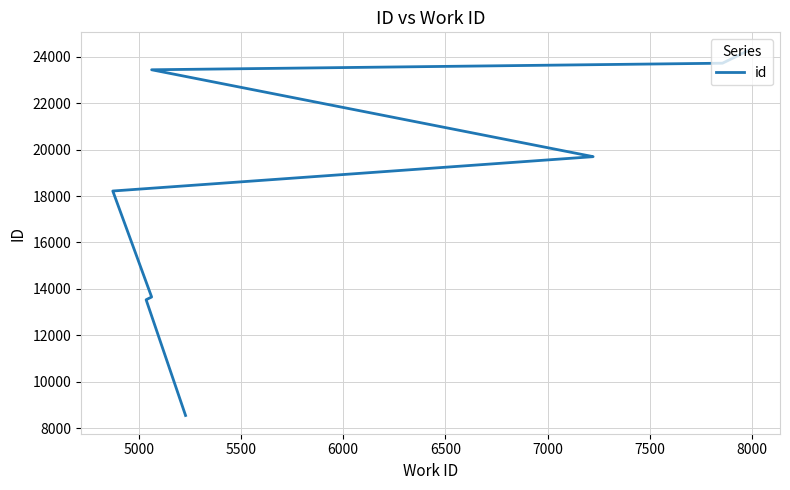

Does the chart have visible grid lines?

Yes